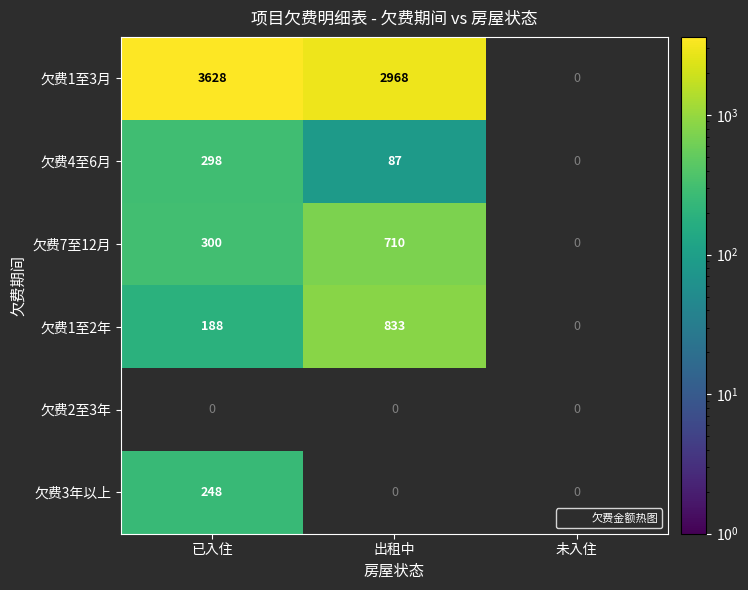

Which series changed the most between 已入住 and 出租中?

欠费1至3月